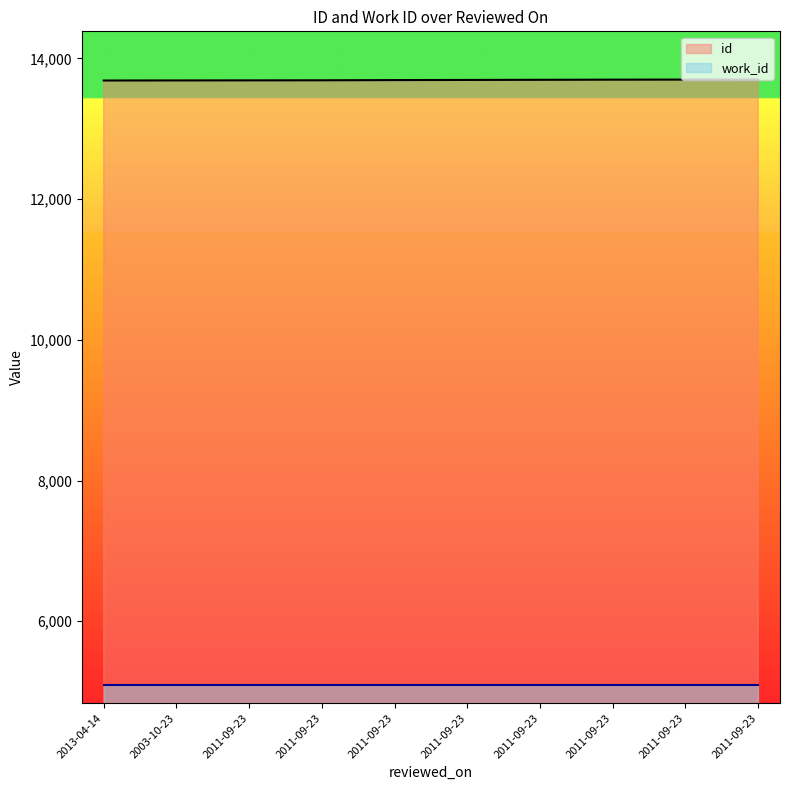

List the labels in order of value, largest first.

2011-09-23, 2011-09-23, 2011-09-23, 2011-09-23, 2011-09-23, 2011-09-23, 2011-09-23, 2011-09-23, 2003-10-23, 2013-04-14